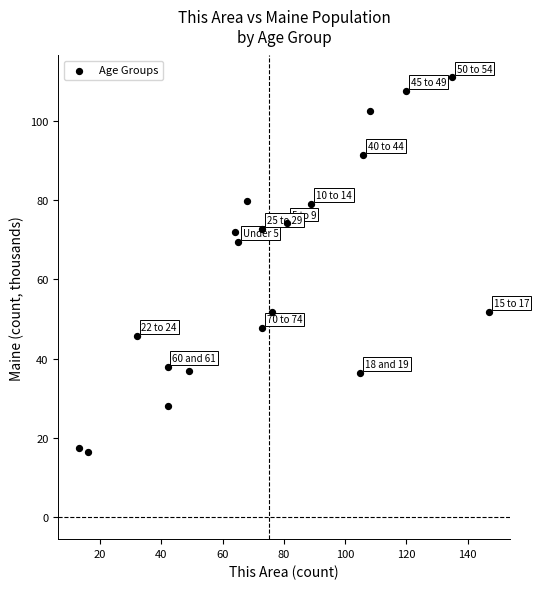

What Y value in the scatter plot is closest to 63?

69.5